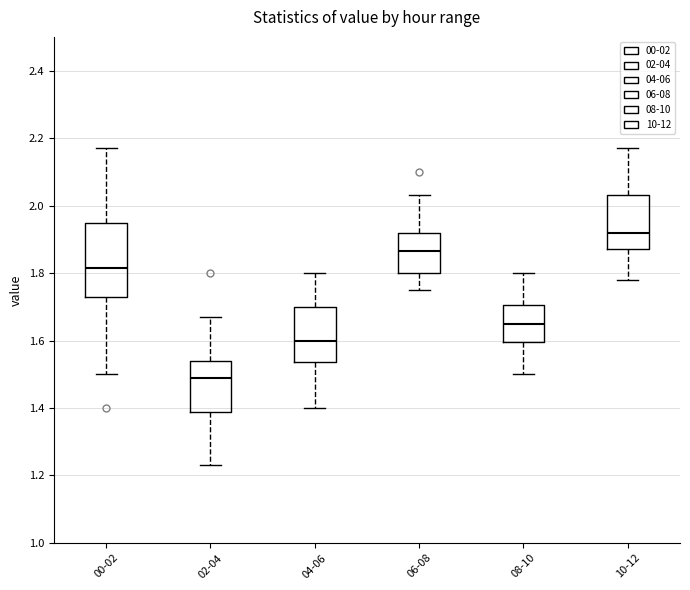

Reading left to right, read every box against the y-axis: the position of its median line, the range the box covers, and the ends of its whiskers. The values are not printed on the chart, so give them approximately, as read against the axis.

00-02: median 1.82, box 1.74 to 1.94, whiskers 1.50 to 2.18
02-04: median 1.50, box 1.38 to 1.54, whiskers 1.24 to 1.68
04-06: median 1.60, box 1.54 to 1.70, whiskers 1.40 to 1.80
06-08: median 1.86, box 1.80 to 1.92, whiskers 1.76 to 2.04
08-10: median 1.66, box 1.60 to 1.70, whiskers 1.50 to 1.80
10-12: median 1.92, box 1.88 to 2.04, whiskers 1.78 to 2.18